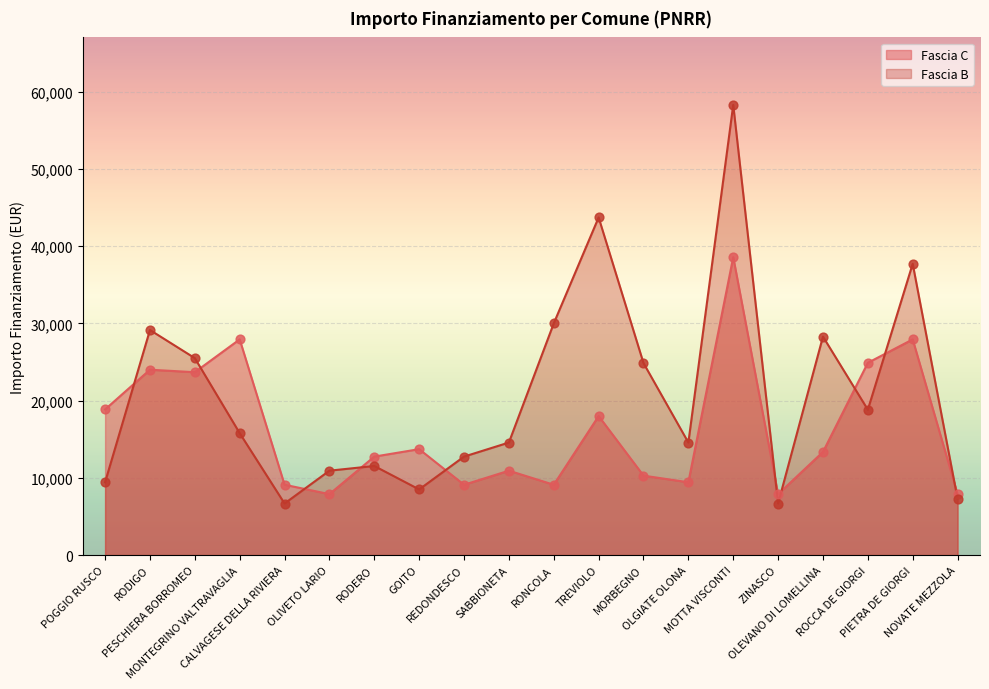

What are all the series names shown in the legend?

Fascia C, Fascia B